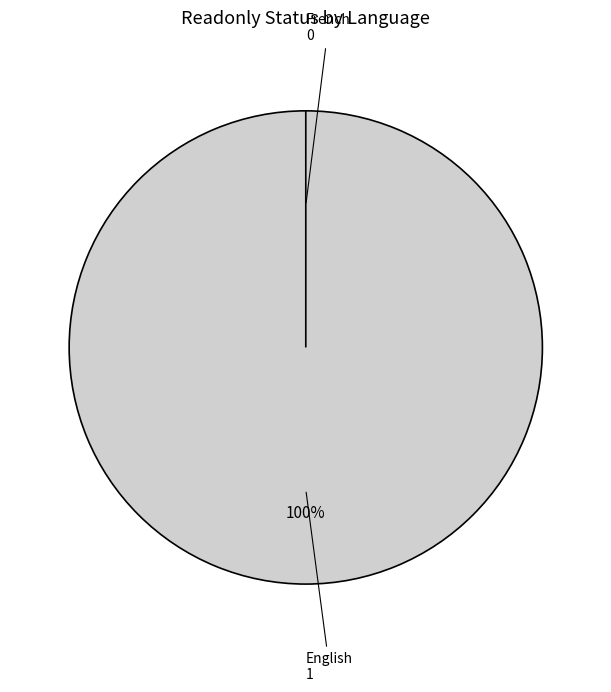

How much of the chart is everything except French?

100.0%